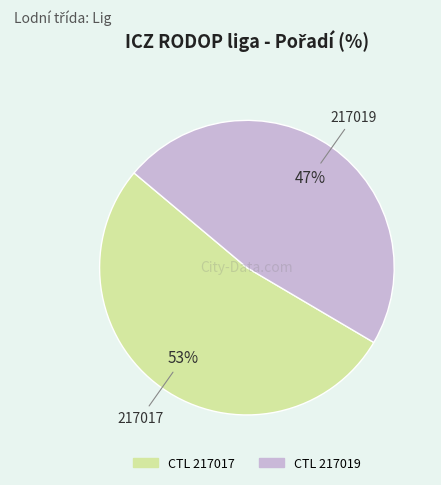

To the nearest percent, what is the average slice percentage?

50%